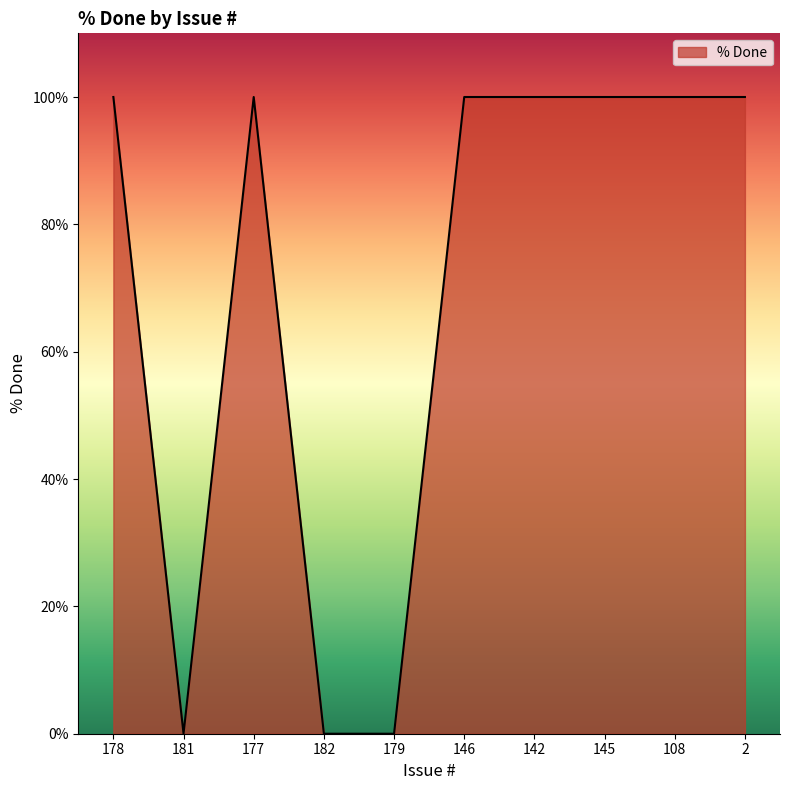

Read the value at 142, to the nearest 50.

100